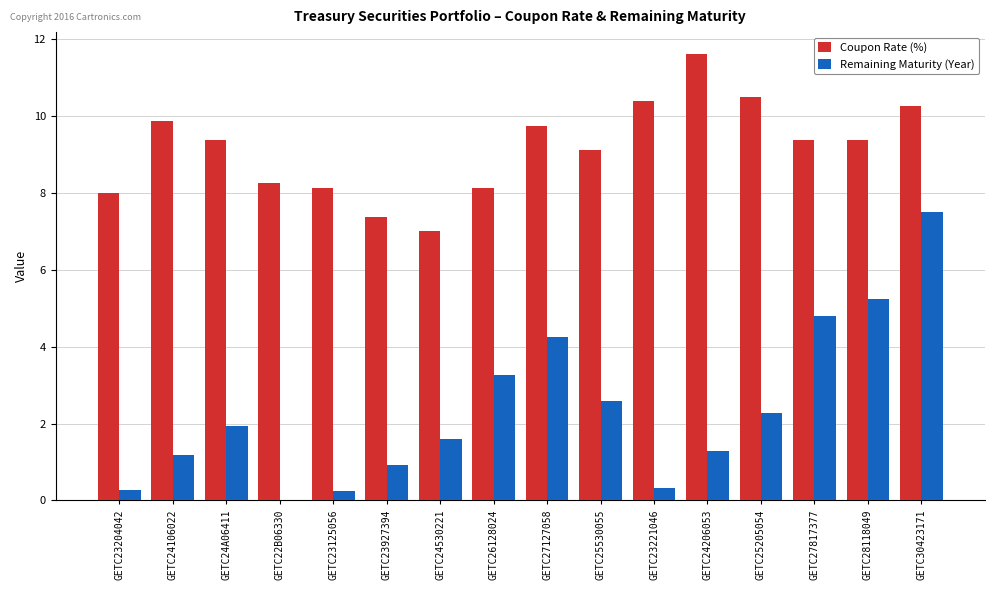

What is the highest value of the Coupon Rate (%) series?

11.6